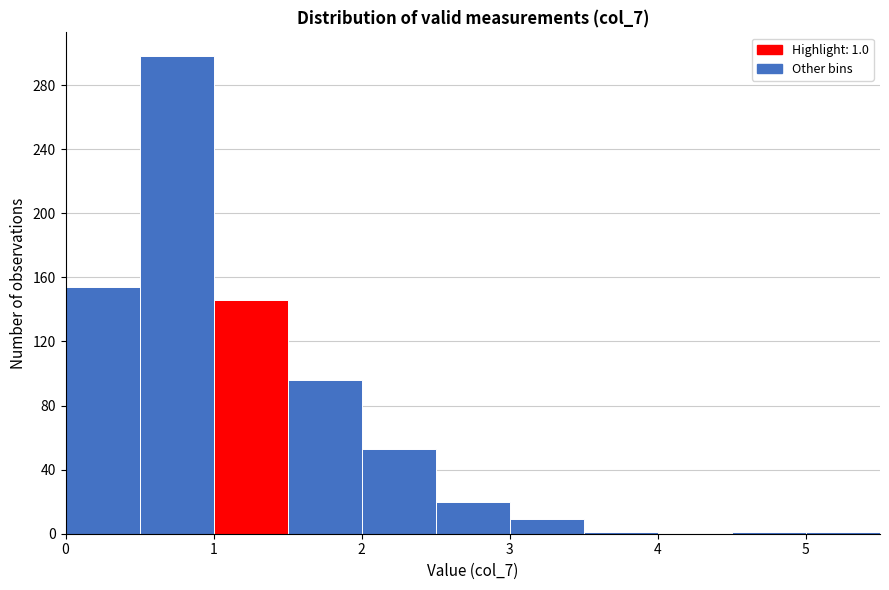

Over which range of the x-axis is the bar tallest?

0.5 to 1.0